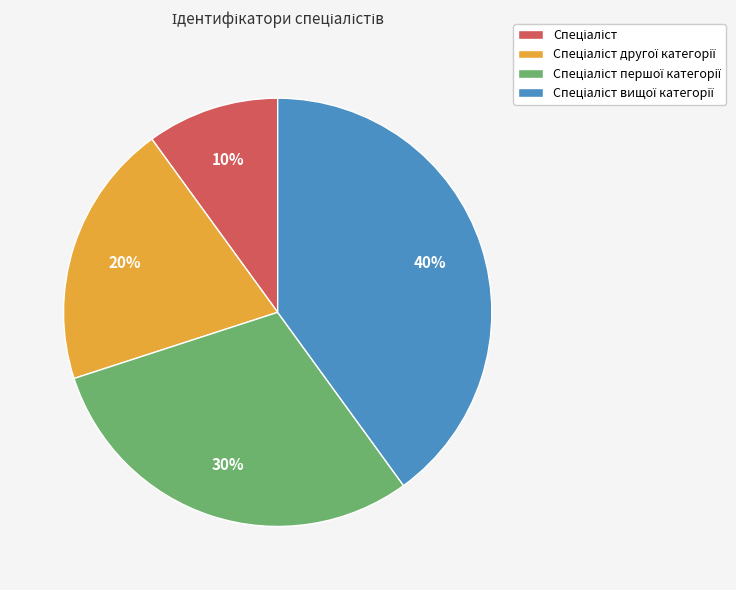

How many segments does this pie chart have?

4